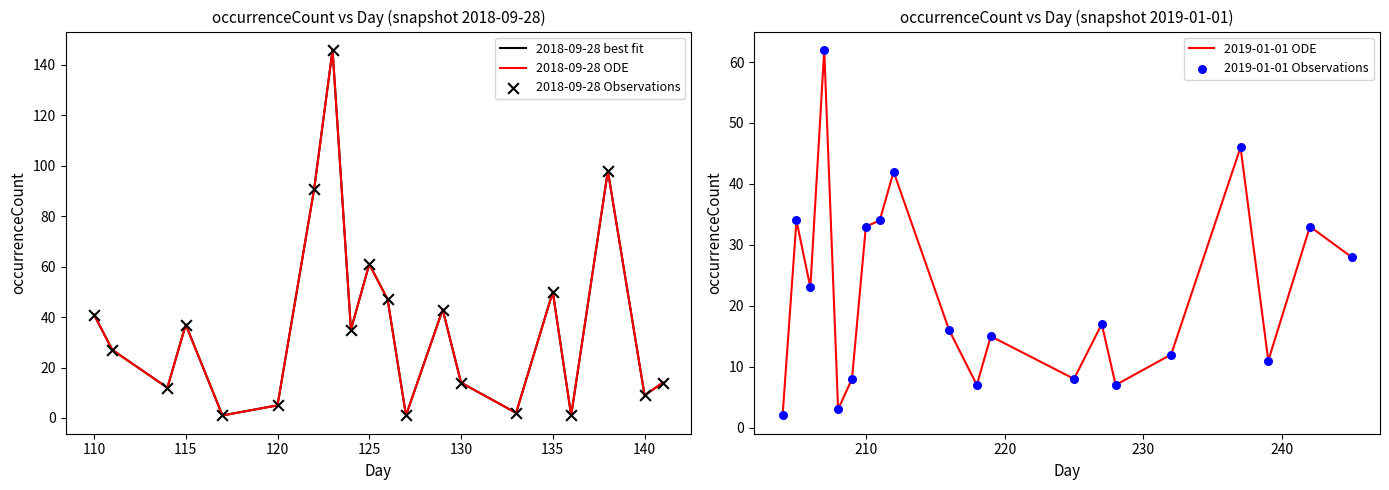

What are all the series names shown in the legend?

2018-09-28 best fit, 2018-09-28 ODE, 2018-09-28 Observations, 2019-01-01 ODE, 2019-01-01 Observations